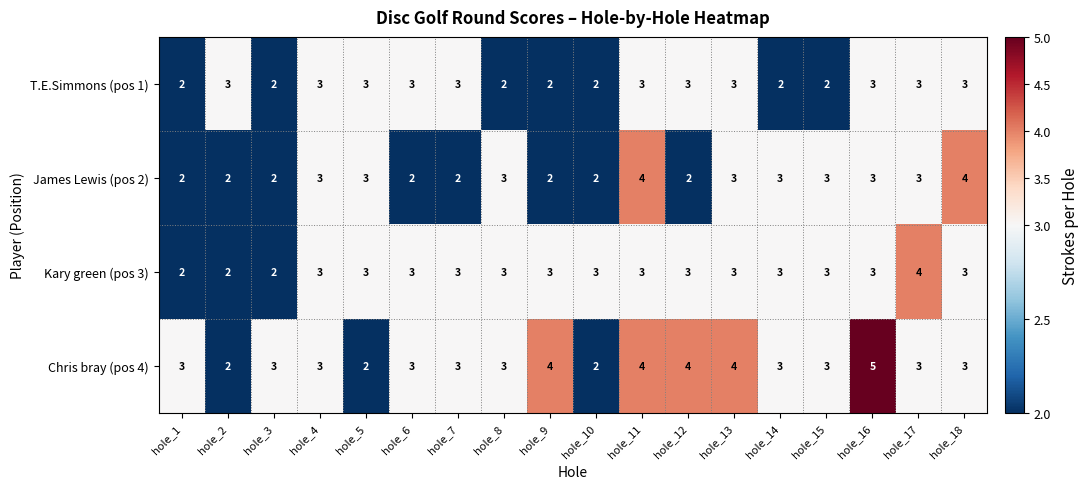

Which label corresponds to the largest value in the chart?

hole_16